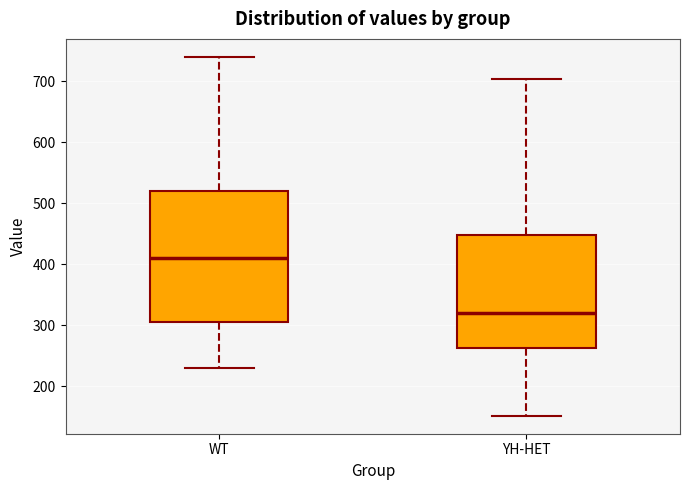

Reading left to right, transcribe this box plot: for each box, give where its median line is, the range the box spans, and where its two whiskers end, as read against the y-axis. The values are not printed on the chart, so give them approximately, as read against the axis.

WT: median 410, box 310 to 520, whiskers 230 to 740
YH-HET: median 320, box 260 to 450, whiskers 150 to 700